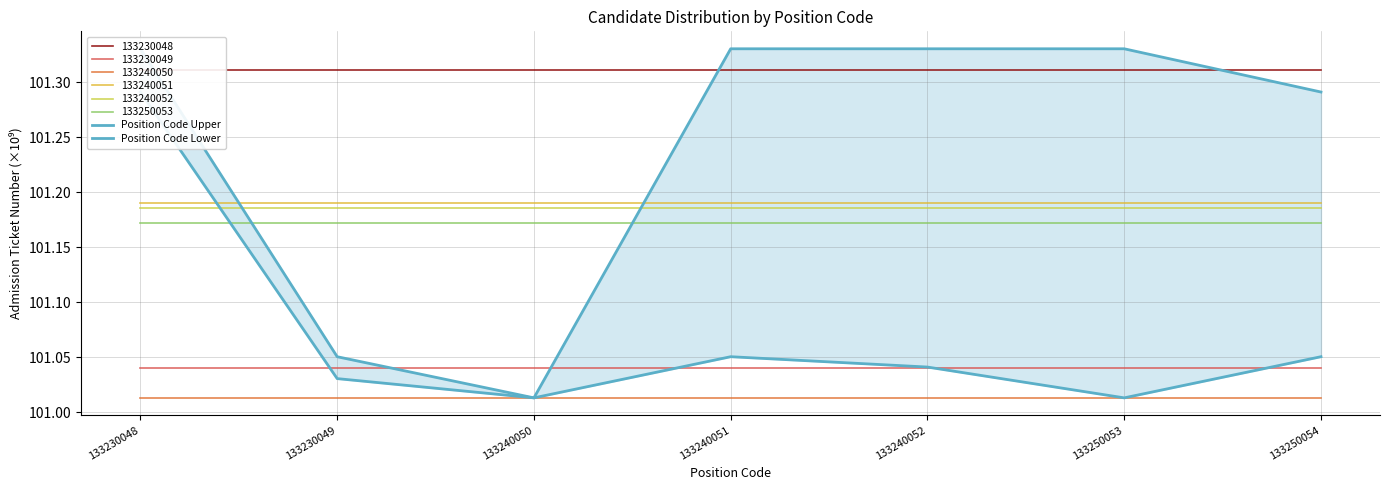

Which series has the largest total across all categories?

Position Code Upper